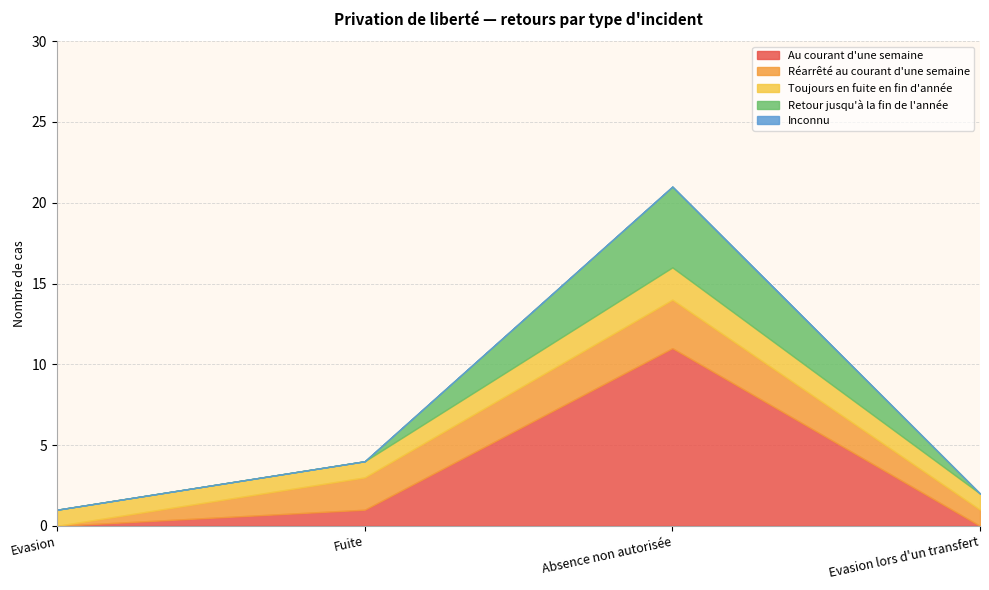

The value of Au courant d'une semaine at Evasion is -6. True or false?

False